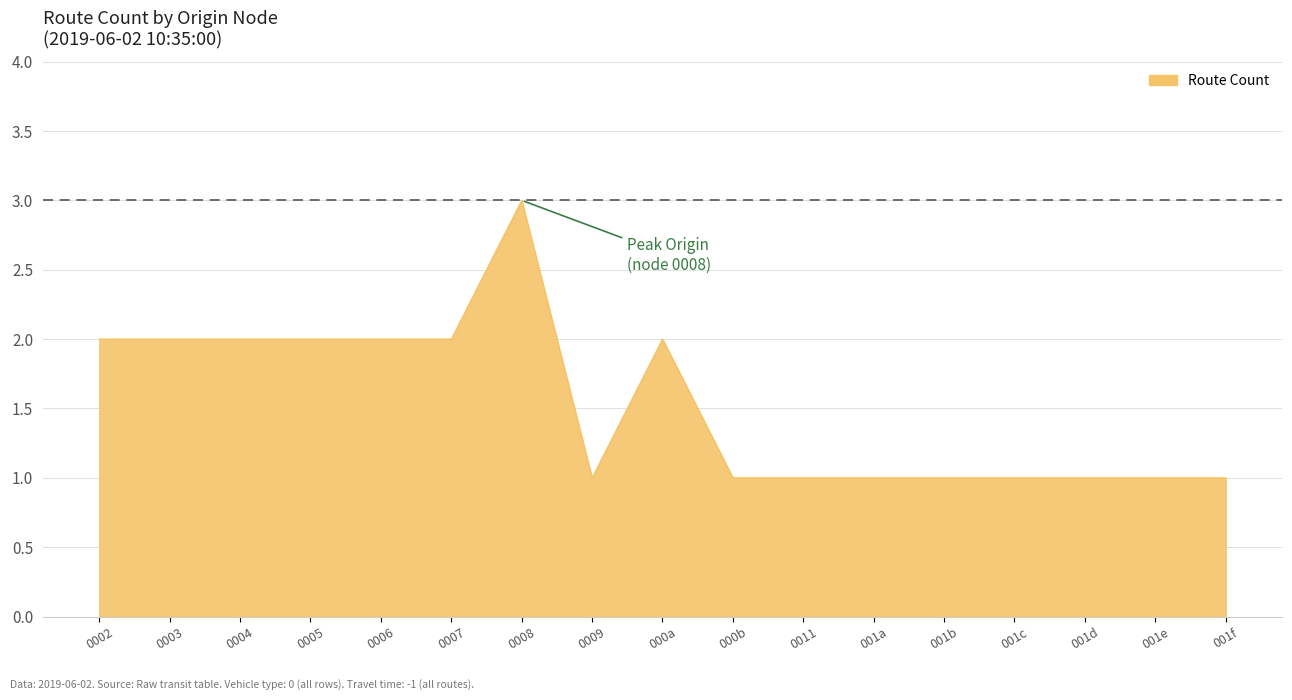

At which category does the chart reach its peak across all series?

0008